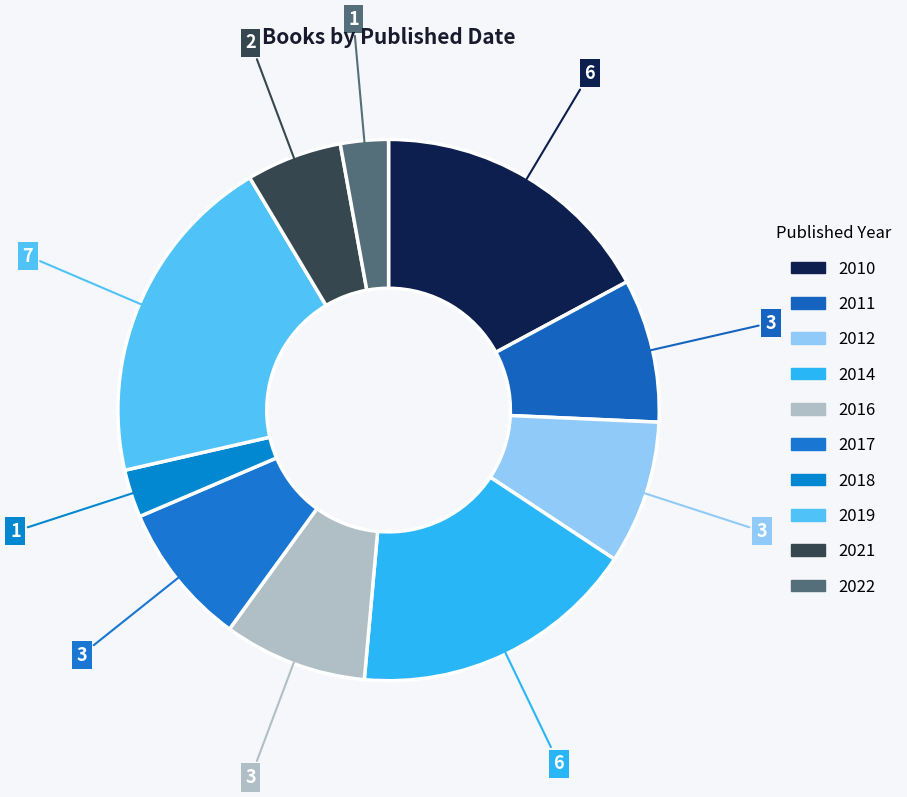

Count the number of slices in the pie.

10